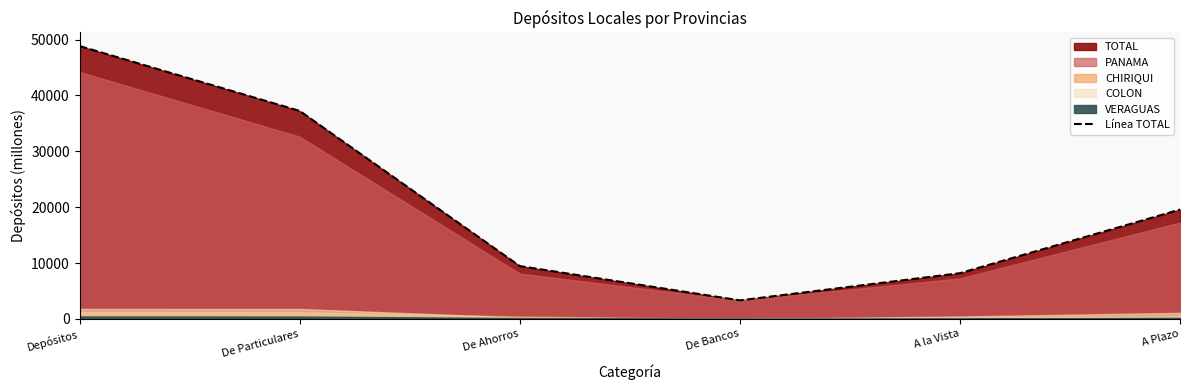

How many data points does each series have?

6